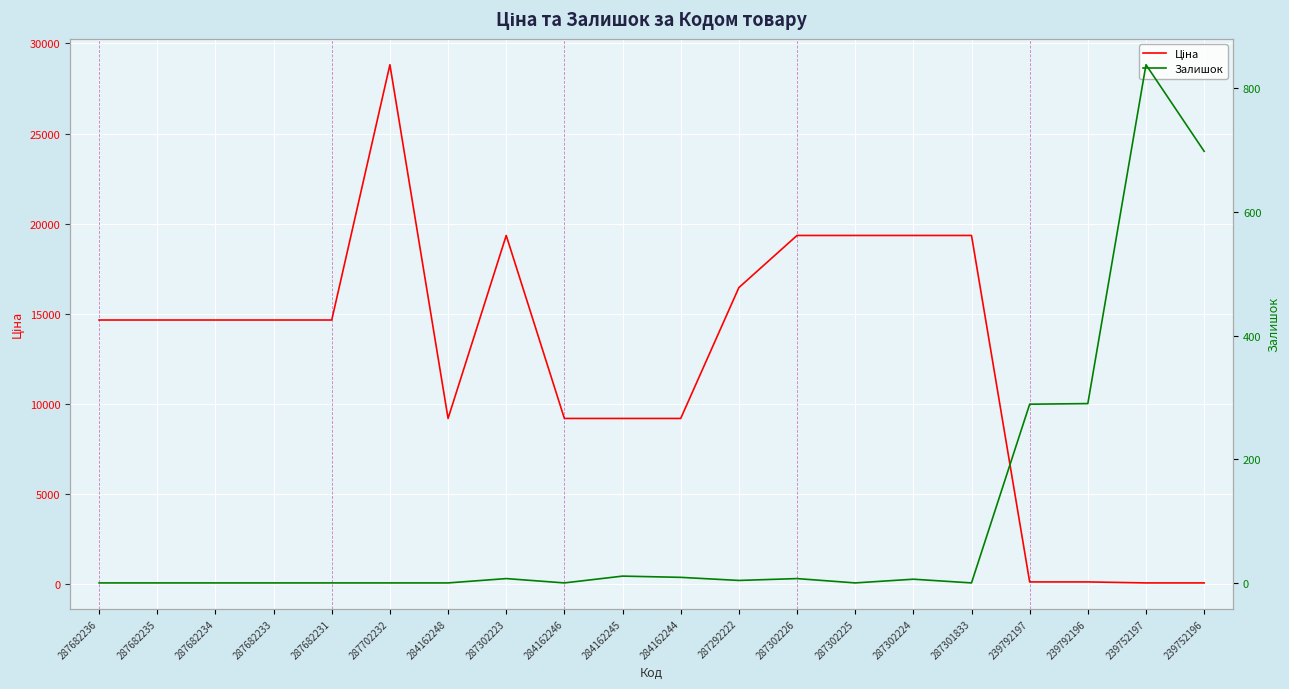

What is the spread (max minus min) of values at 287301833?

19343.1